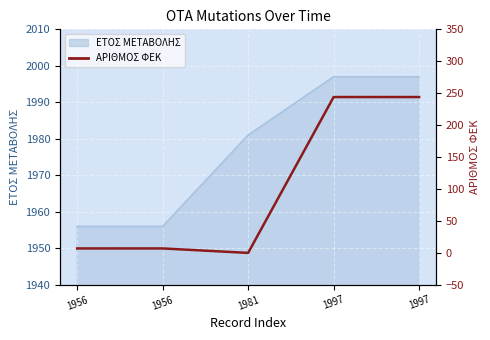

The value at 1981 is 0. True or false?

True